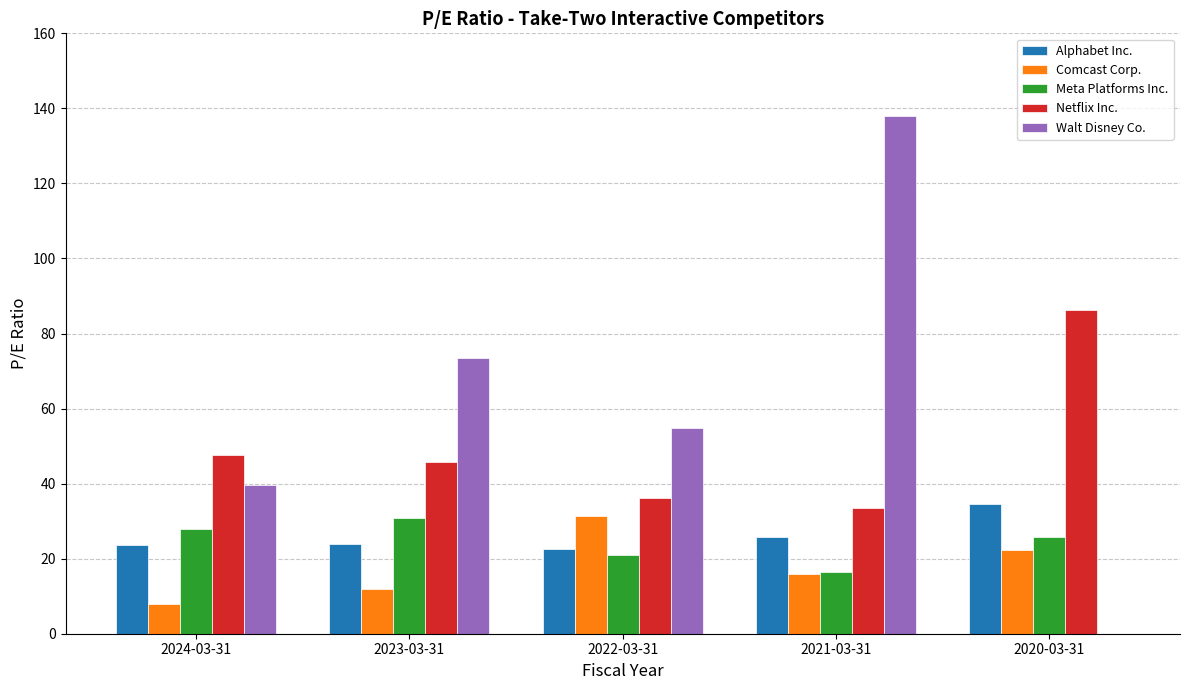

How many categories are shown in the chart?

5